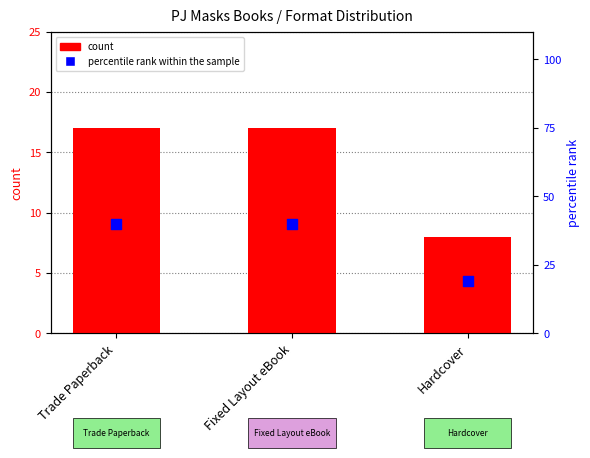

Which series has the largest Y range (max minus min)?

percentile rank within the sample